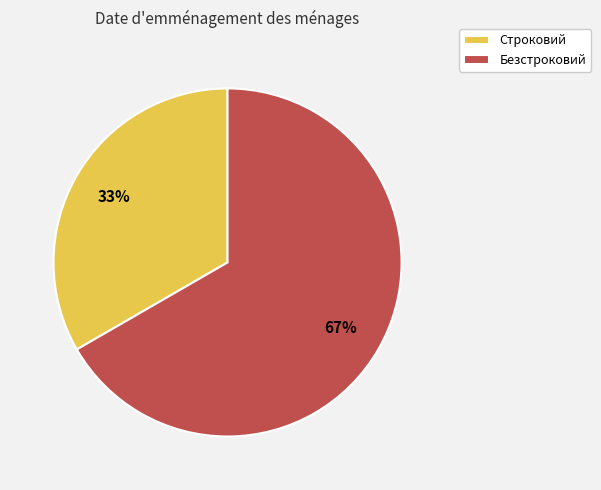

Is it true that Безстроковий is 78% of the pie?

False